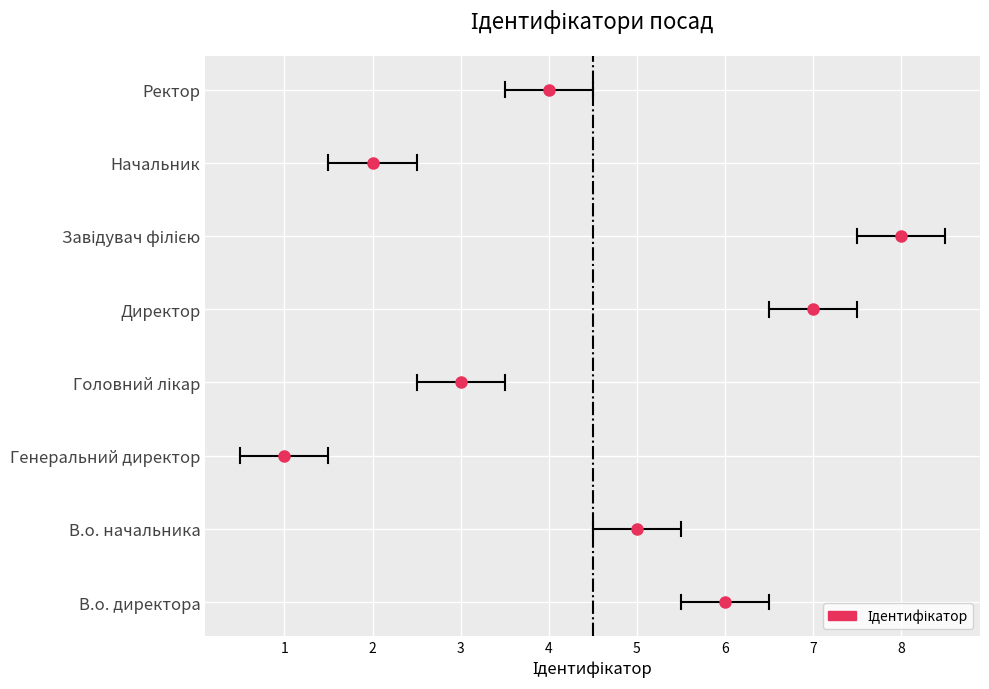

What position from the left is В.о. директора?

1